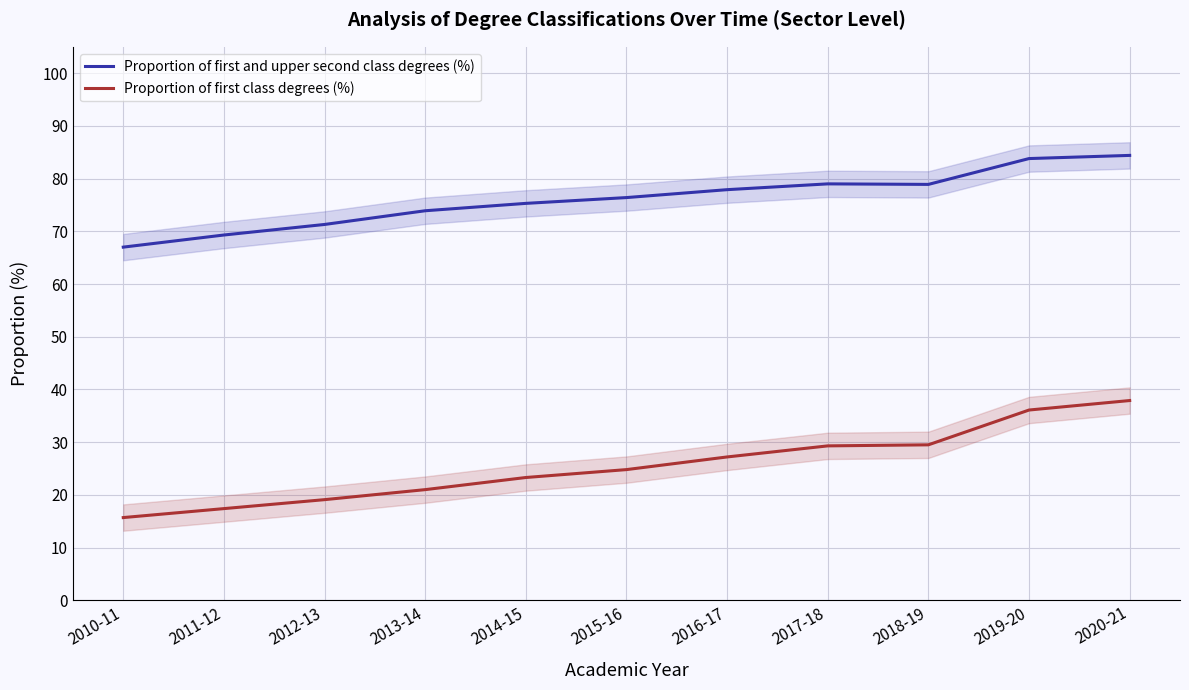

Does the chart display data point markers on the line(s)?

No